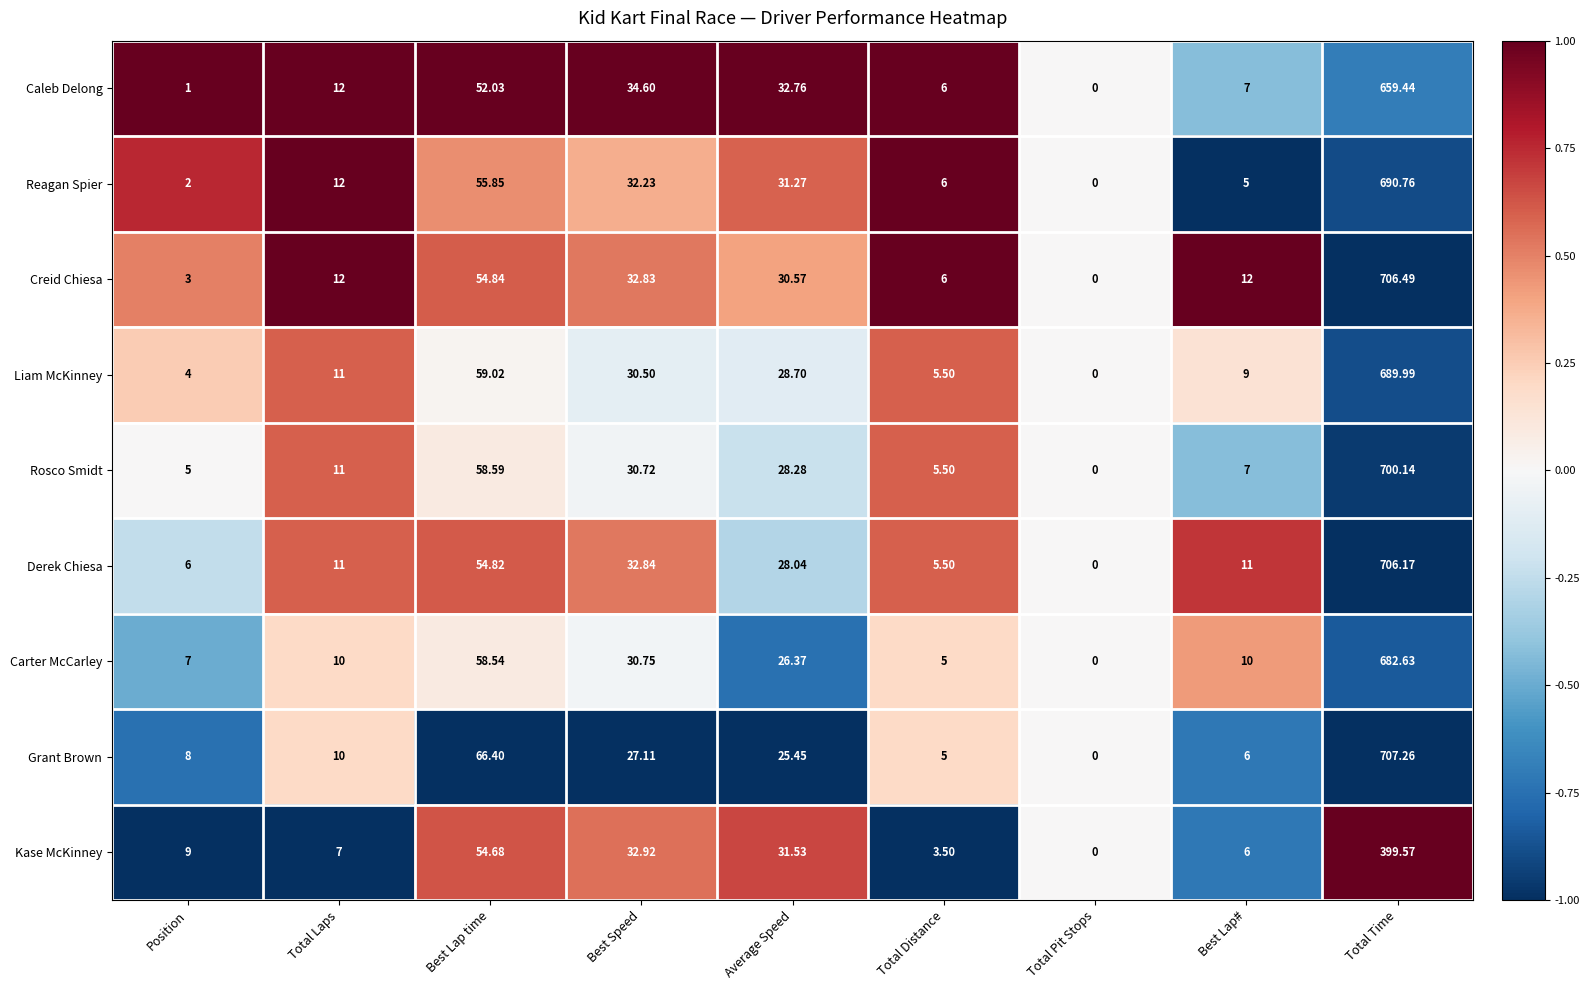

How many data points in Creid Chiesa are less than 12?

3